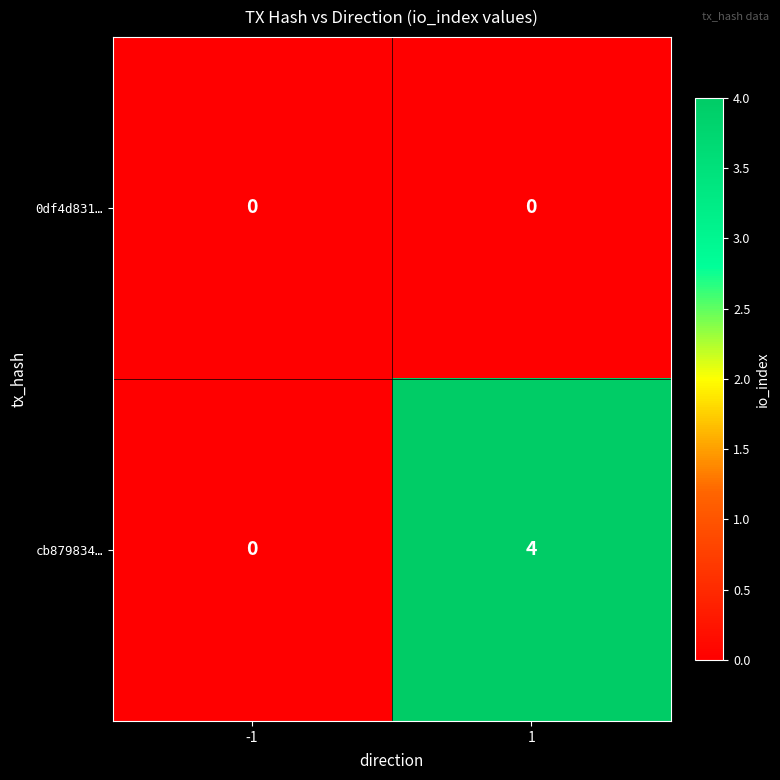

The cb879834… series shows 6 at 1. True or false?

False